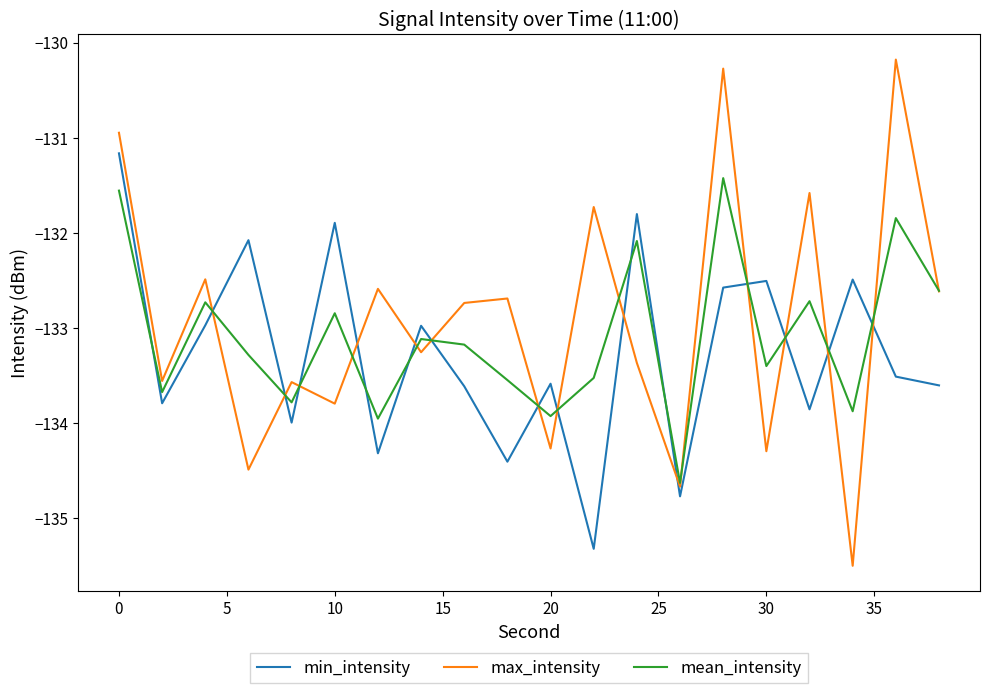

How many lines are shown in the chart?

3